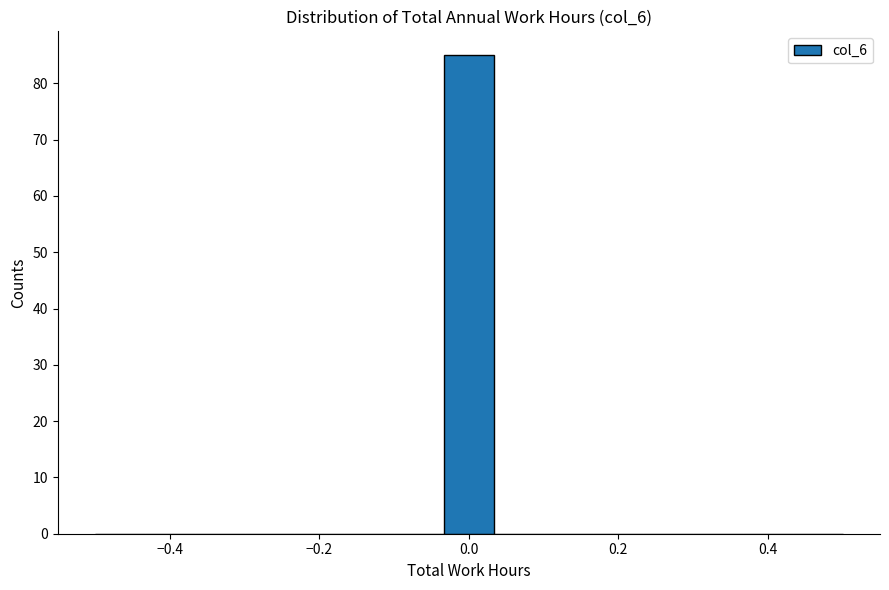

Around what value on the x-axis is the tallest bar? Give the approximate position of its centre, as read against the axis.

0.00